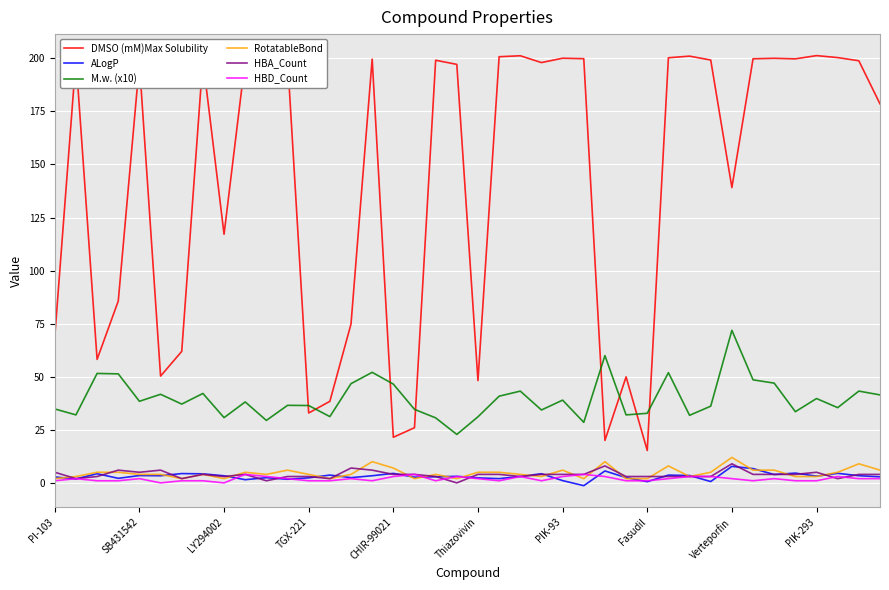

What is the difference between the second highest and second lowest values in the ALogP series?

6.2